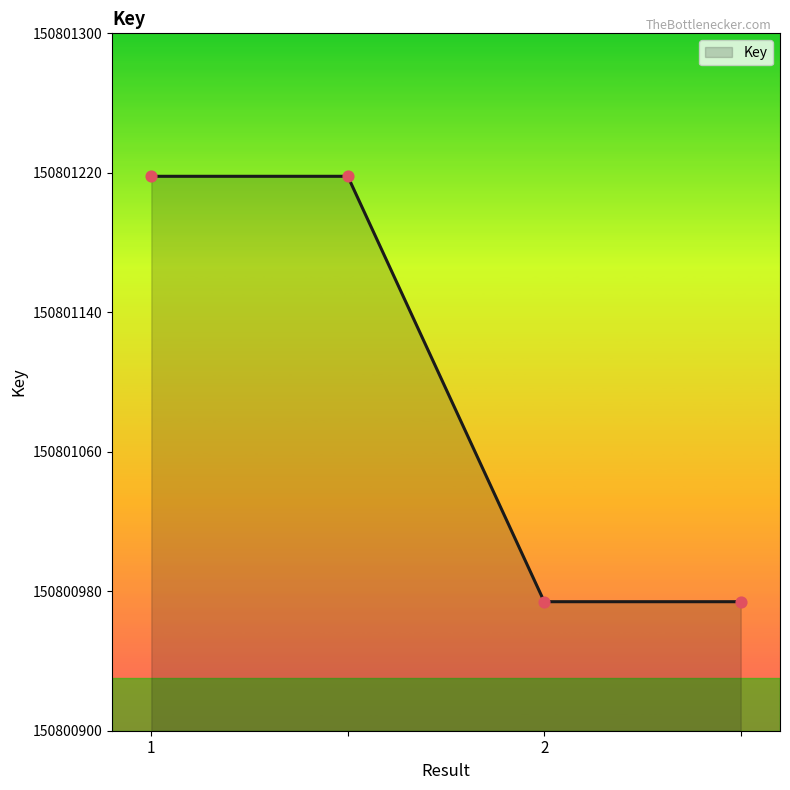

What is the maximum value shown in the chart?

150801218